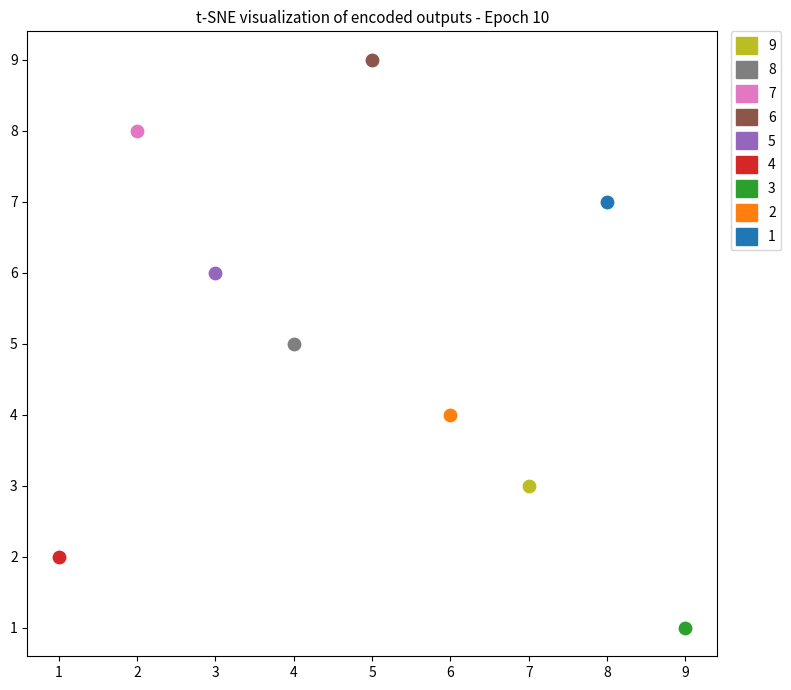

Which series reaches the minimum Y coordinate?

3